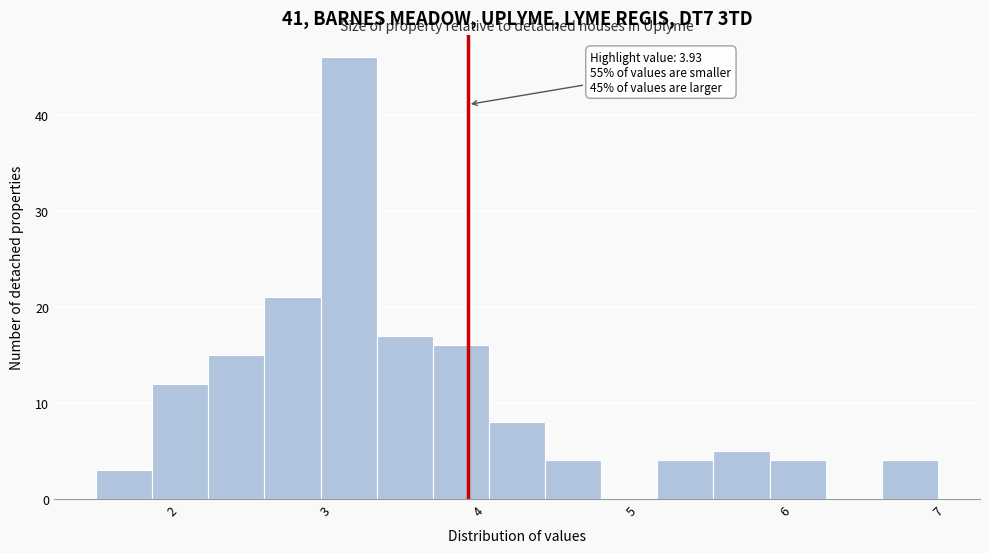

Read against the x-axis, roughly where is the centre of the tallest bar?

3.2